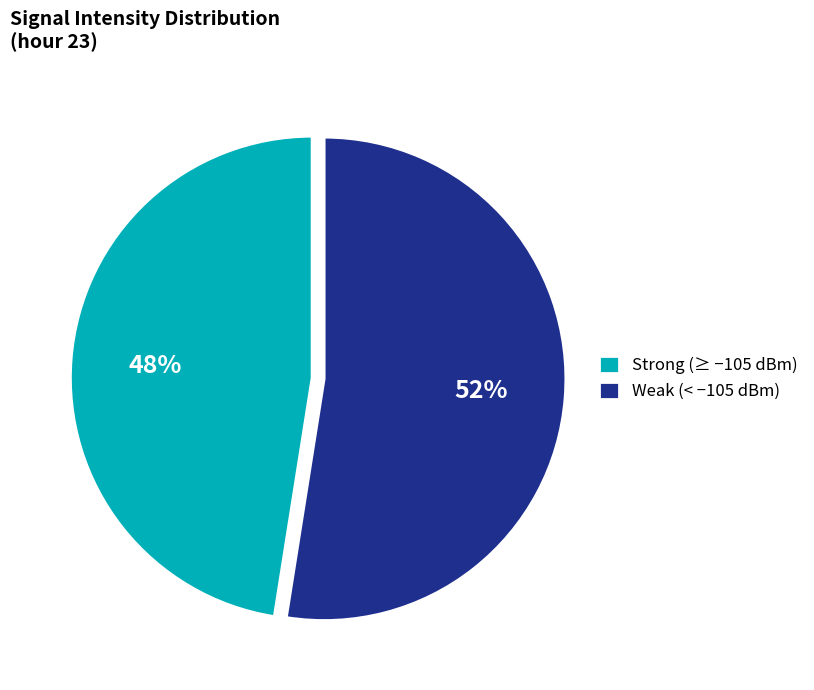

Is there a majority slice in this chart?

Yes